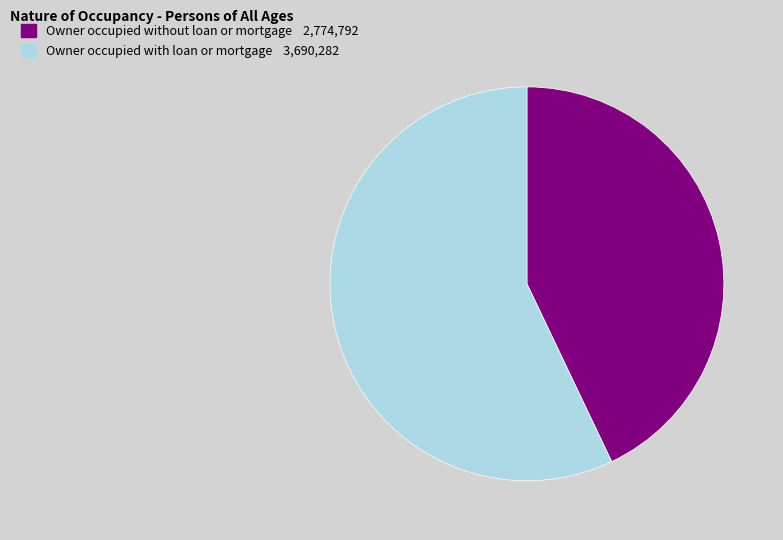

Is there a majority slice in this chart?

Yes